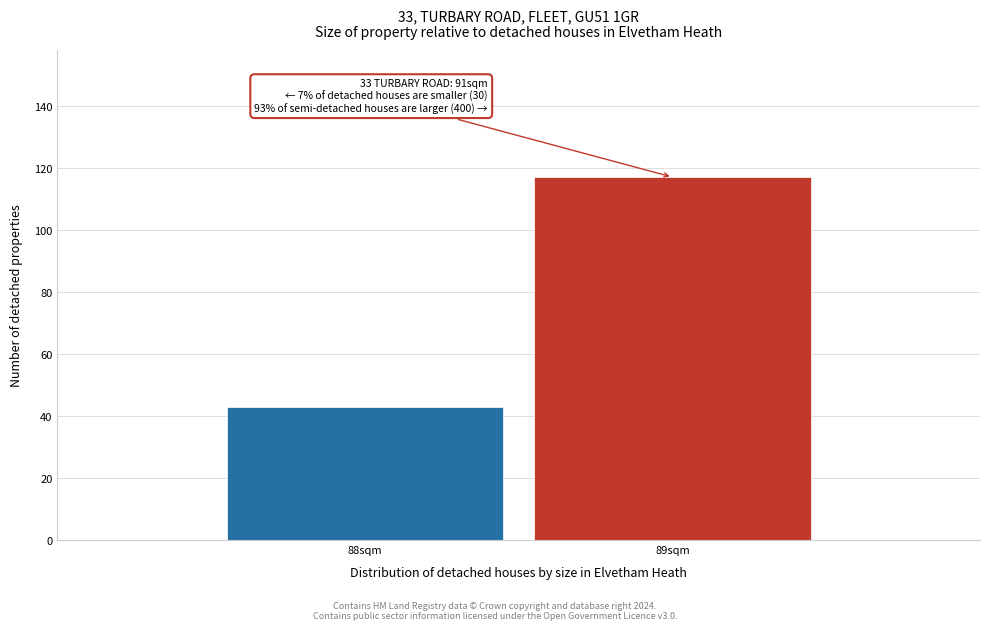

Reading left to right, transcribe all the data shown in this chart.

88sqm=43	89sqm=117